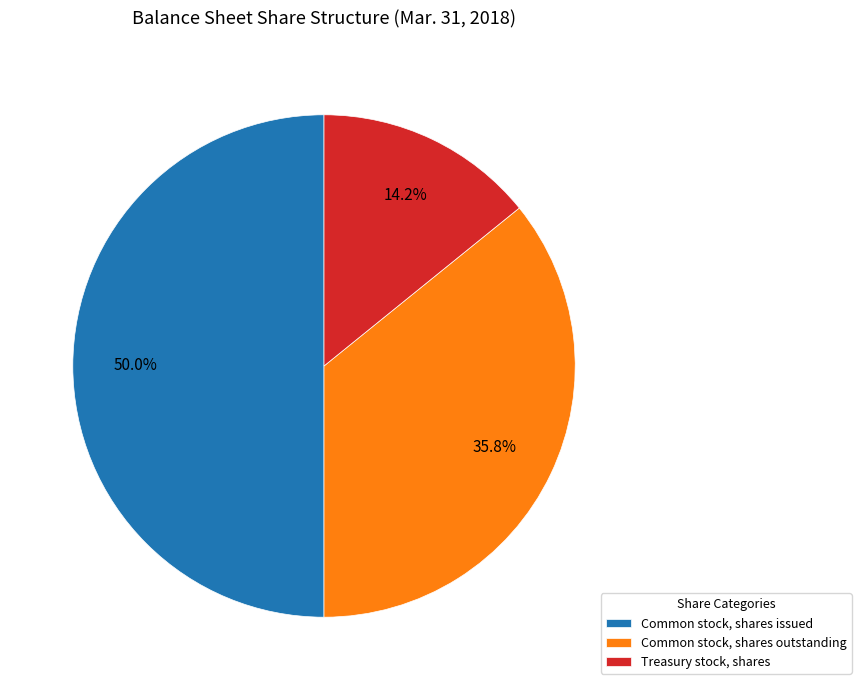

What is the ratio of the value at Common stock, shares issued to the value at Treasury stock, shares?

3.5